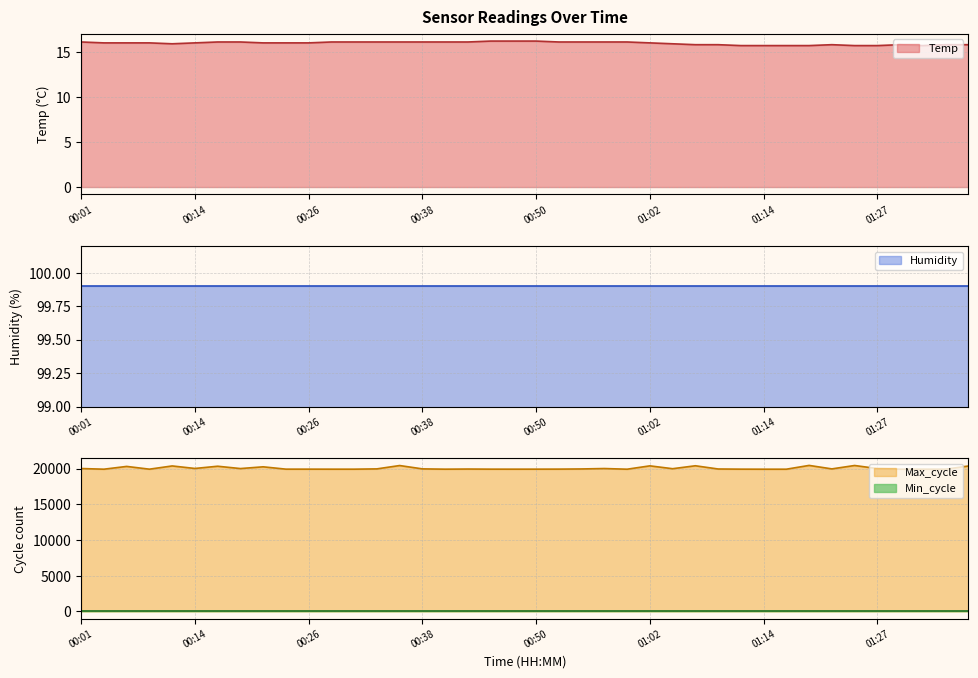

Count the Temp values in the range 15 to 16.

23